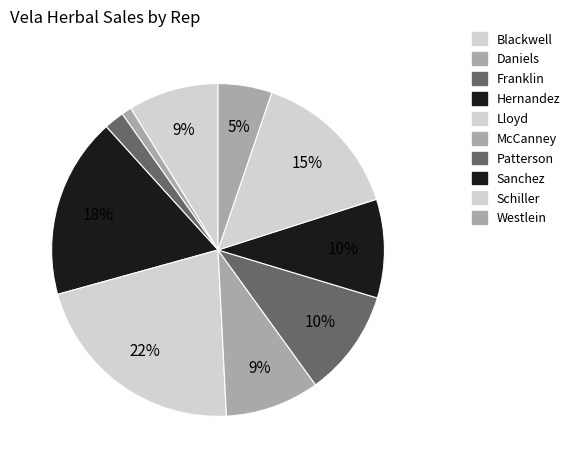

Which category has the biggest portion of the pie?

Lloyd